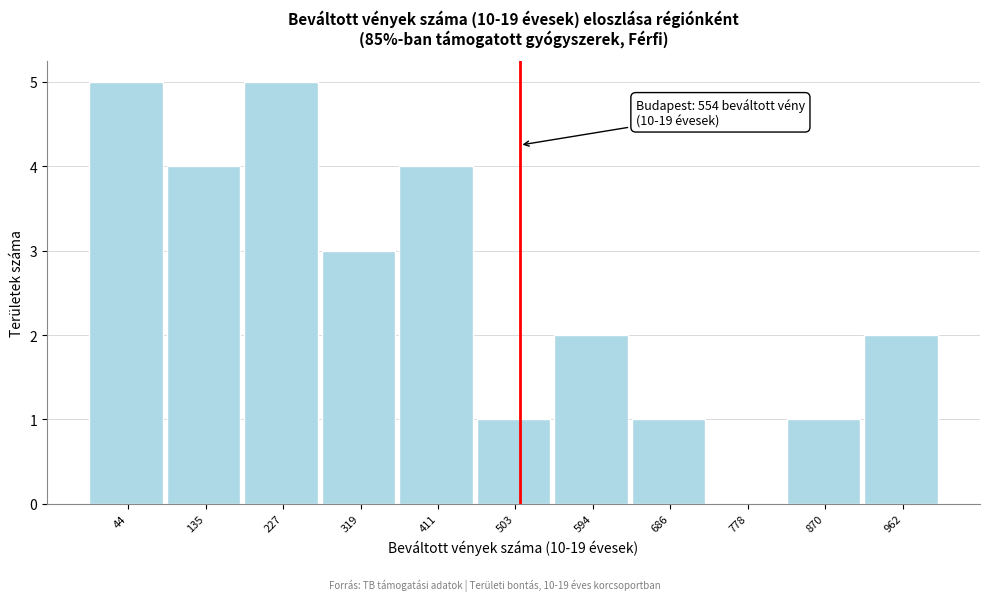

Reading left to right, what are all the values shown in this chart?

44=5	135=4	227=5	319=3	411=4	503=1	594=2	686=1	778=0	870=1	962=2